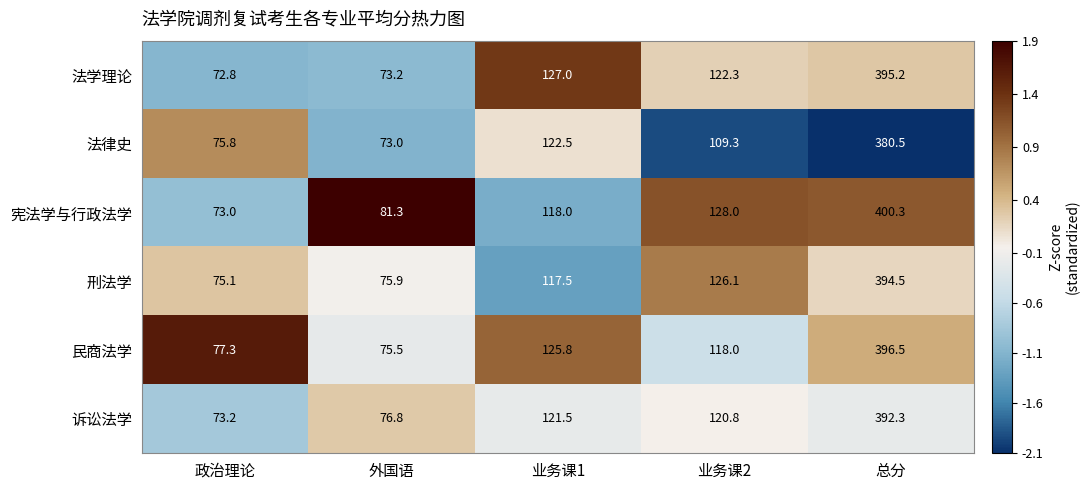

Is it true that 刑法学 equals 75.9 at 外国语?

True